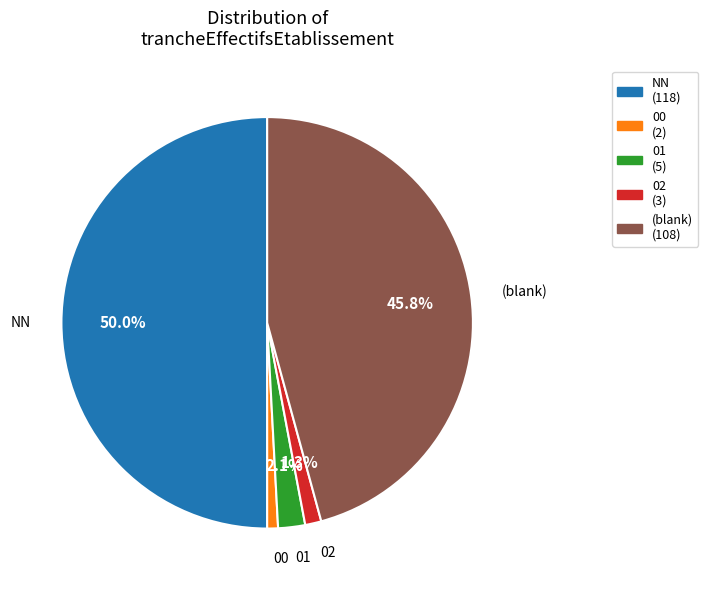

Does 00 (2) account for over 50% of the chart?

No